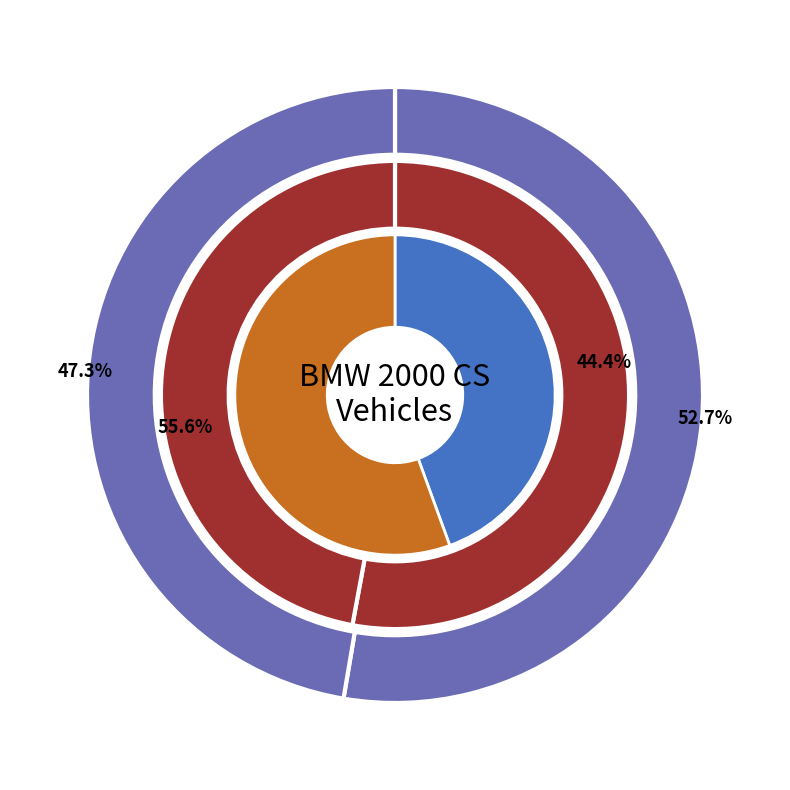

How many slices are in this pie chart?

2